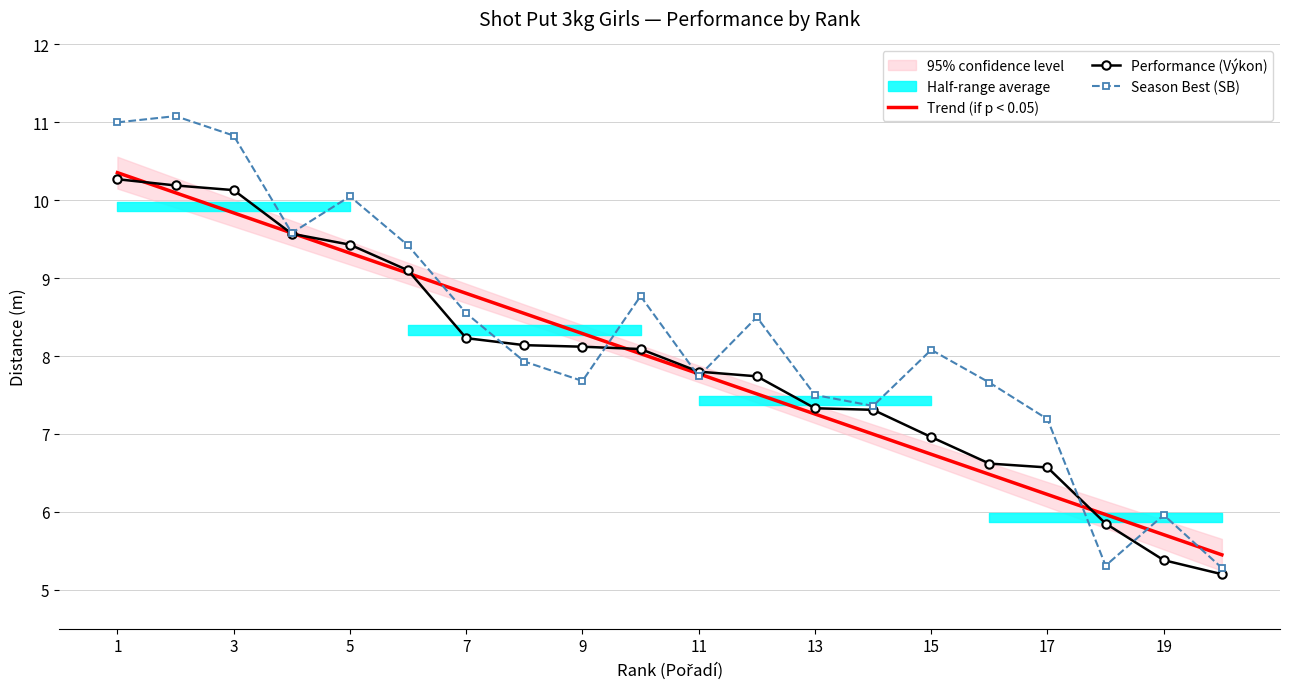

What is the lowest value of the Performance (Výkon) series?

5.2